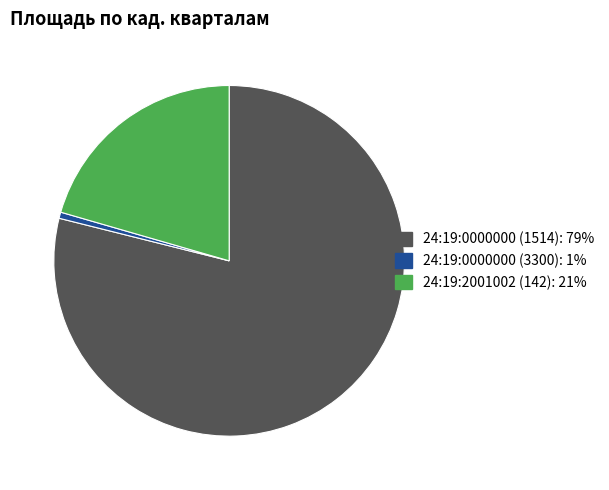

Is it true that 24:19:0000000 (3300) is 1% of the pie?

True